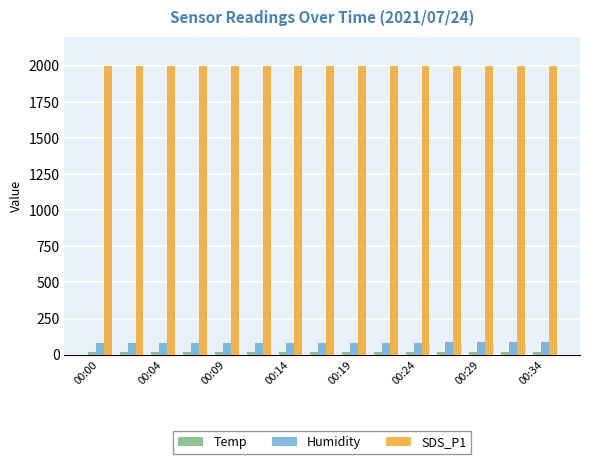

At how many categories does at least one series exceed 290?

15